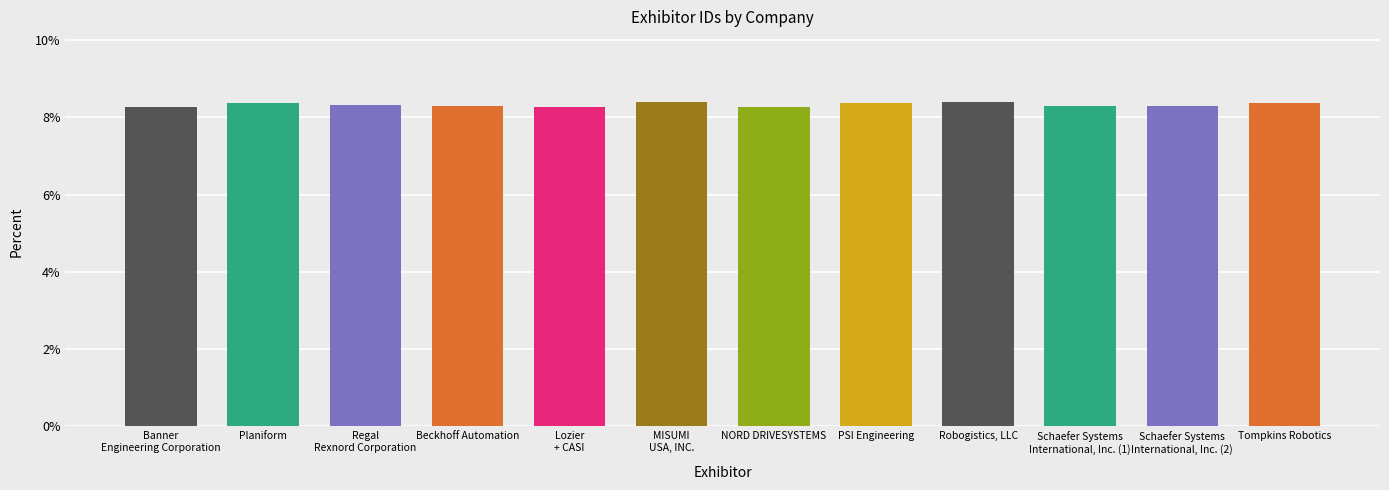

True or false: the data shows 11.7 at Schaefer Systems
International, Inc. (1).

False